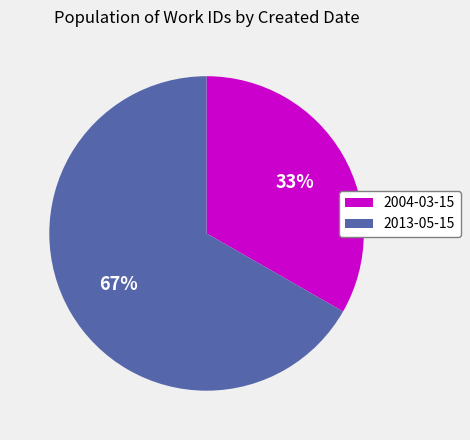

How many slices are in this pie chart?

2